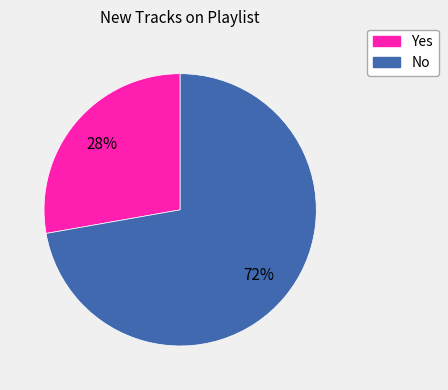

Rank the categories by value from highest to lowest.

No, Yes